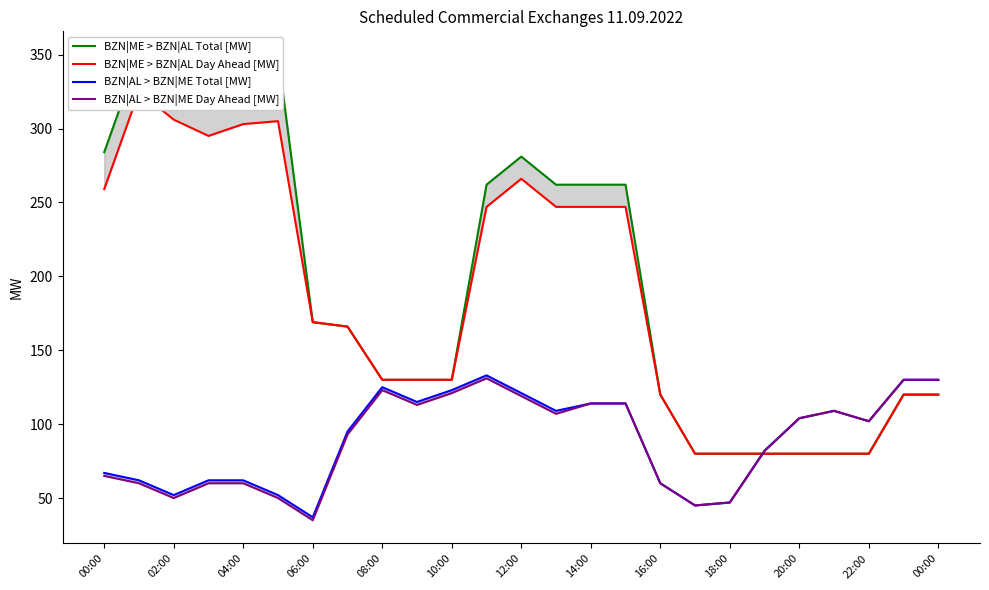

True or false: BZN|ME > BZN|AL Day Ahead [MW] and BZN|ME > BZN|AL Total [MW] intersect in this chart.

False